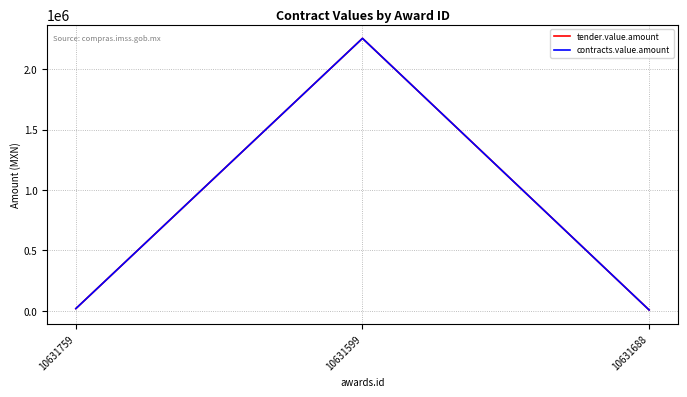

What is the label of the 3rd point from the left?

10631688